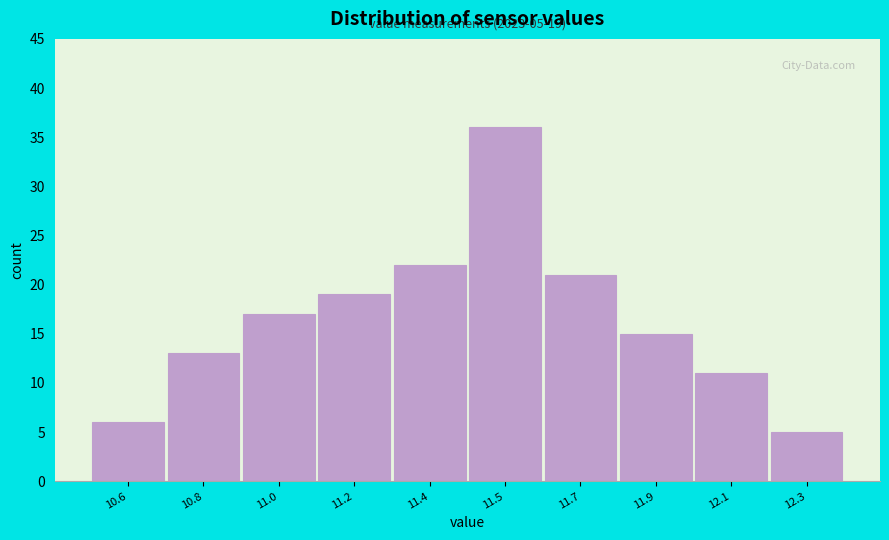

Reading right to left, transcribe all the data shown in this chart.

12.3=5	12.1=11	11.9=15	11.7=21	11.5=36	11.4=22	11.2=19	11.0=17	10.8=13	10.6=6